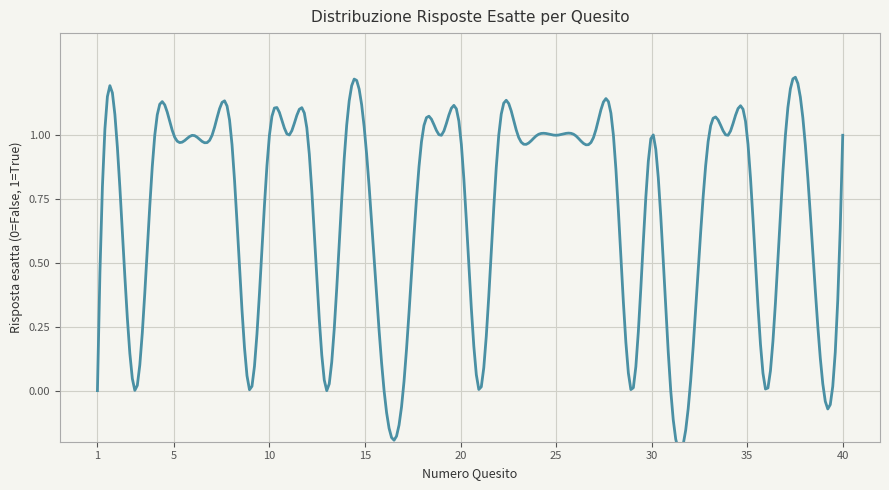

Is it true that the value at 21 is 1?

False